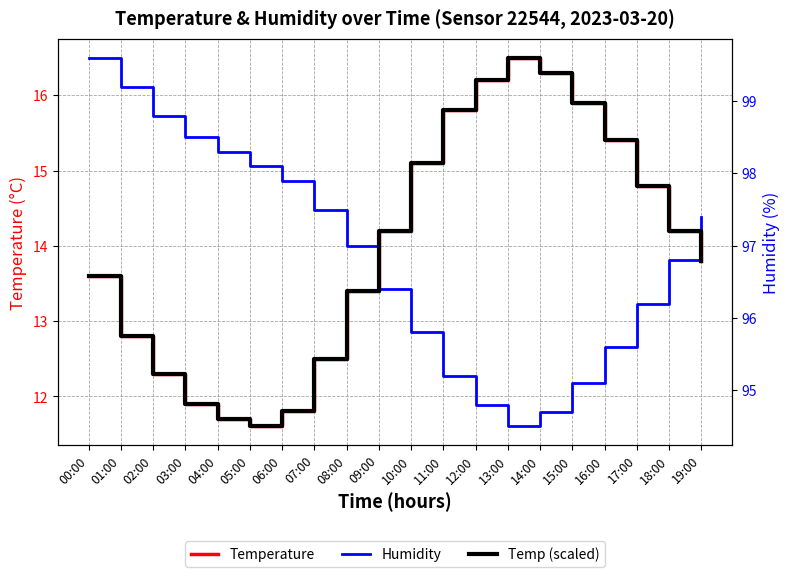

What is the value of the Temperature point at the 15th from the left?

16.3